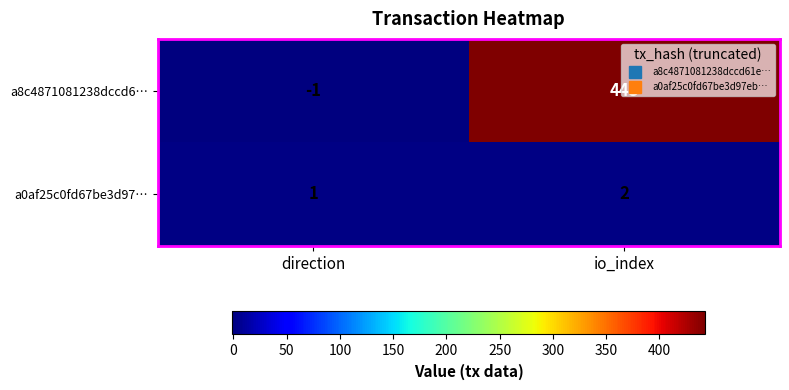

Which series has the widest spread of values?

a8c4871081238dccd6…